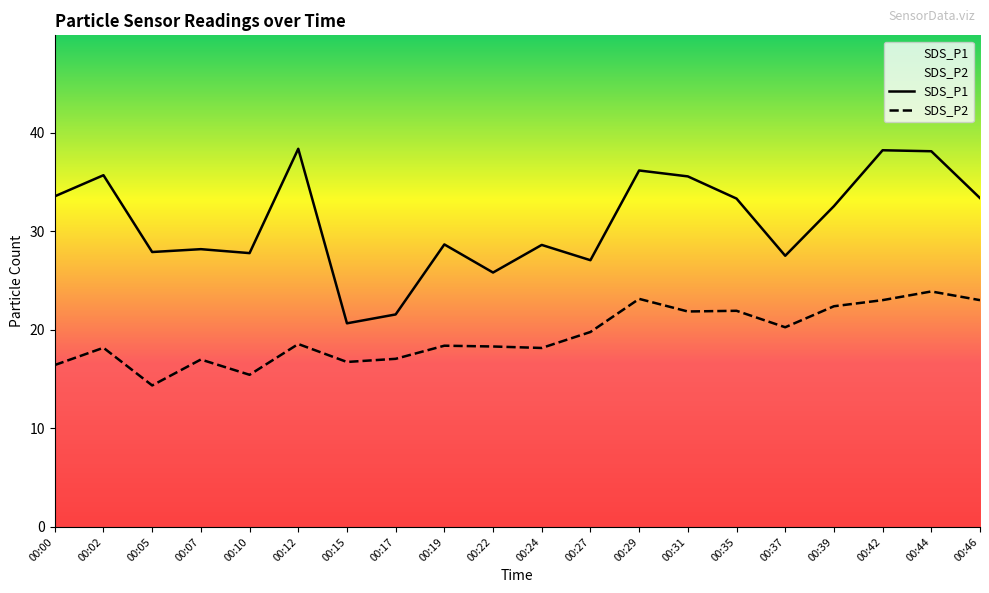

Rank the series by their average value, from highest to lowest.

SDS_P1, SDS_P2